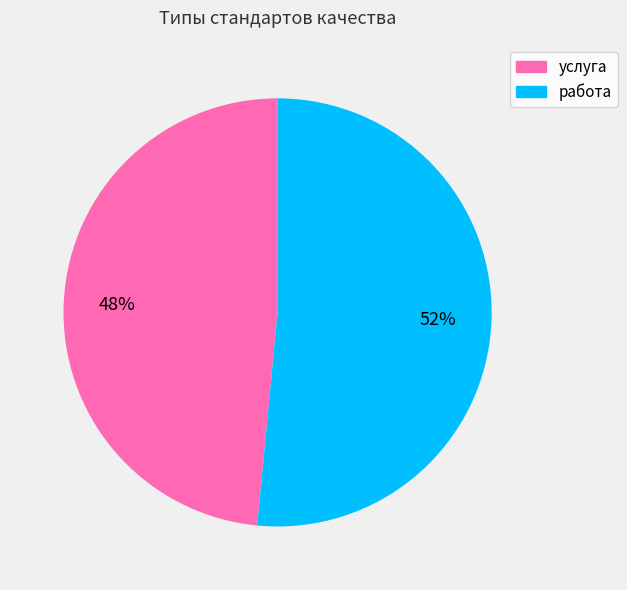

To the nearest percent, what is the combined percentage of работа and услуга?

100%